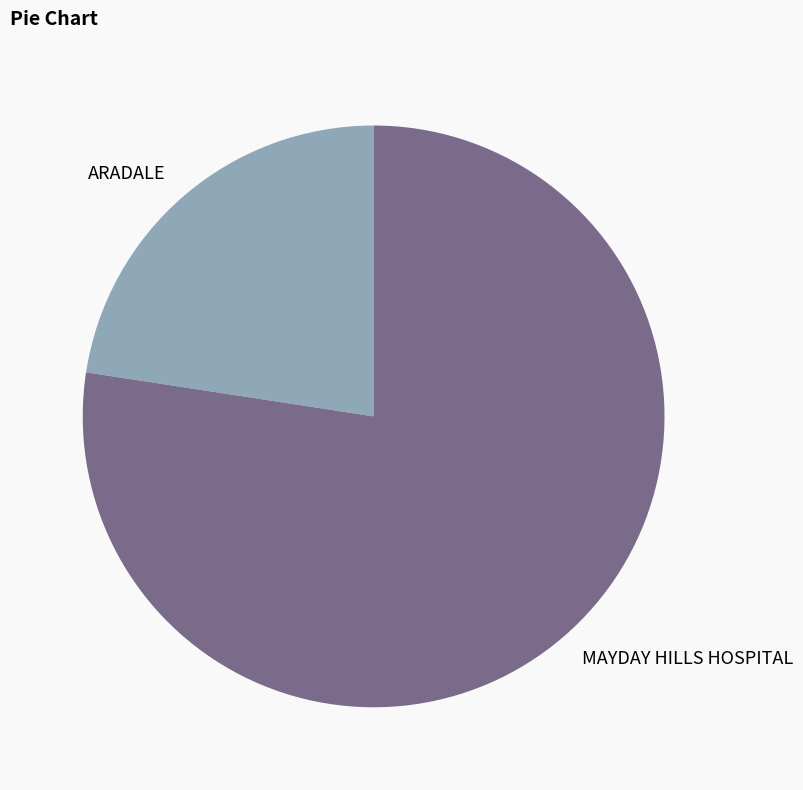

Count the number of slices in the pie.

2